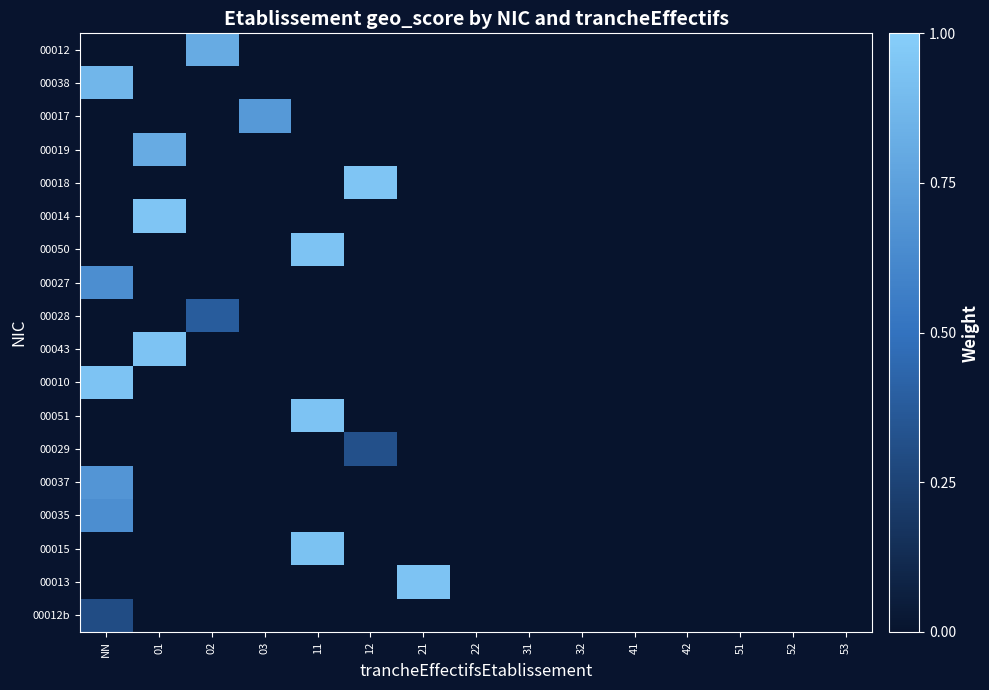

At which category is the sum across all series the highest?

NN